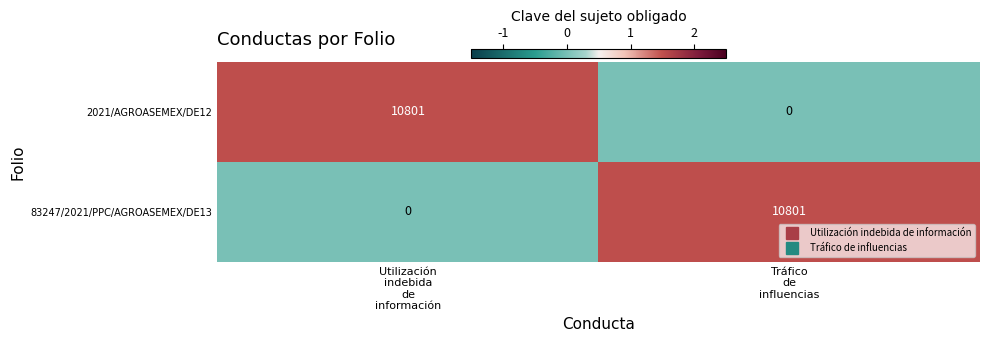

Reading right to left, what are all the values shown in this chart?

2021/AGROASEMEX/DE12: 0	10801
83247/2021/PPC/AGROASEMEX/DE13: 10801	0